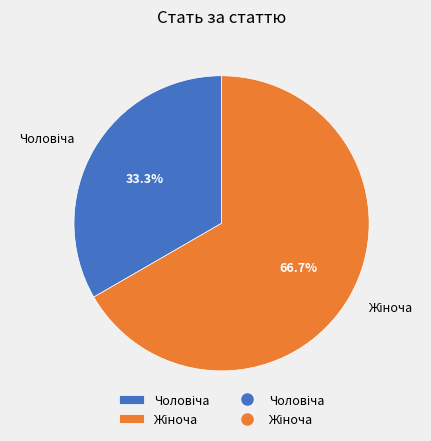

Is there a majority slice in this chart?

Yes